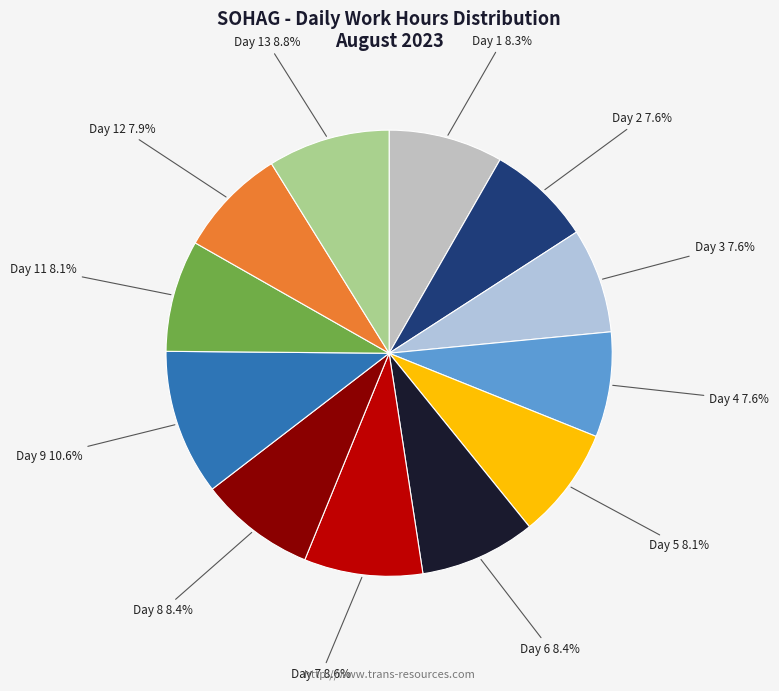

Does any single category account for the majority?

No